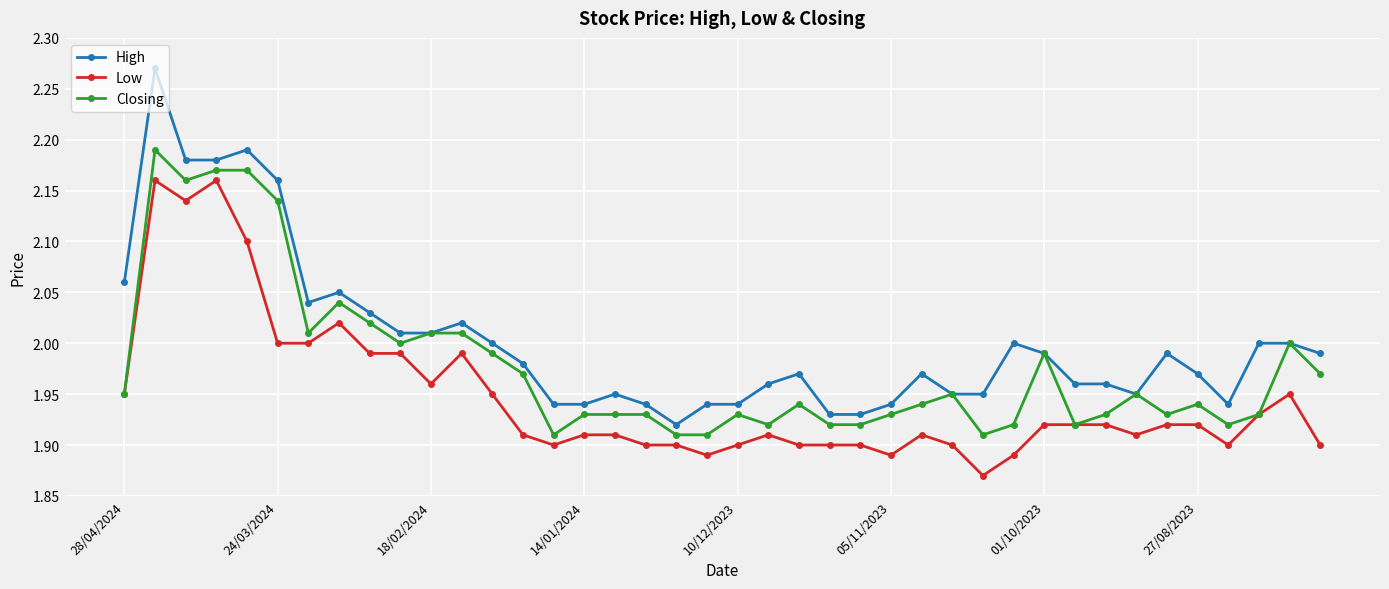

Which series has the largest range (max minus min)?

High